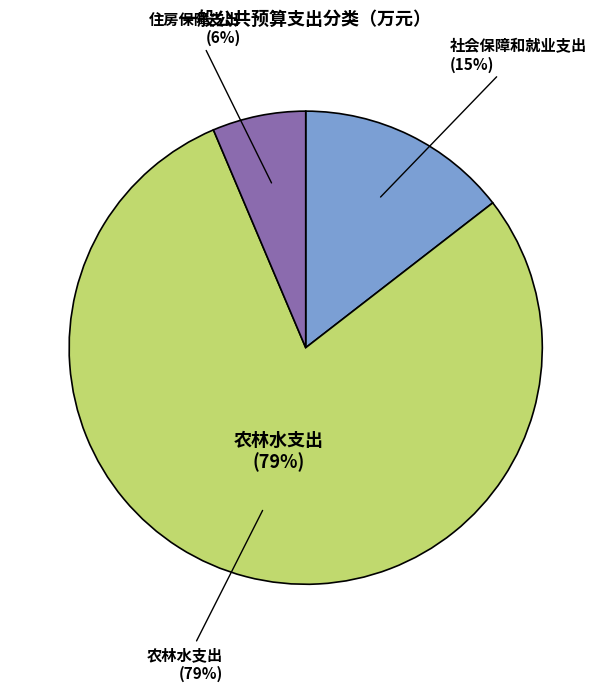

What percentage is the 农林水支出 slice, to the nearest percent?

79%